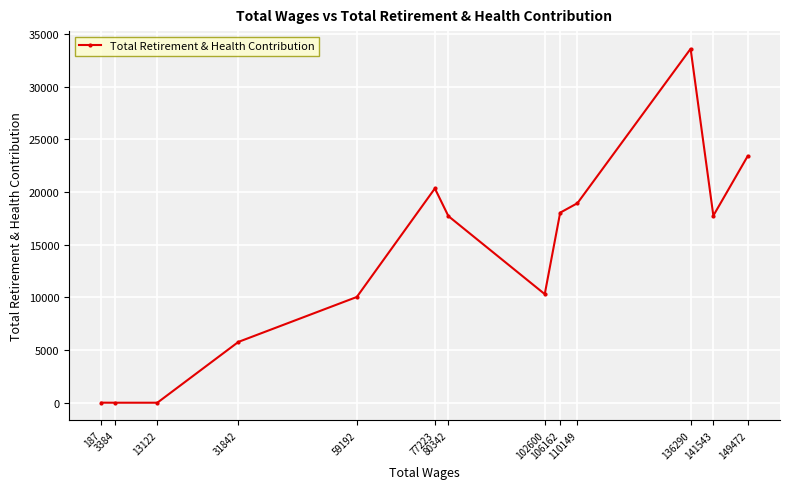

How many values are below 17720?

6